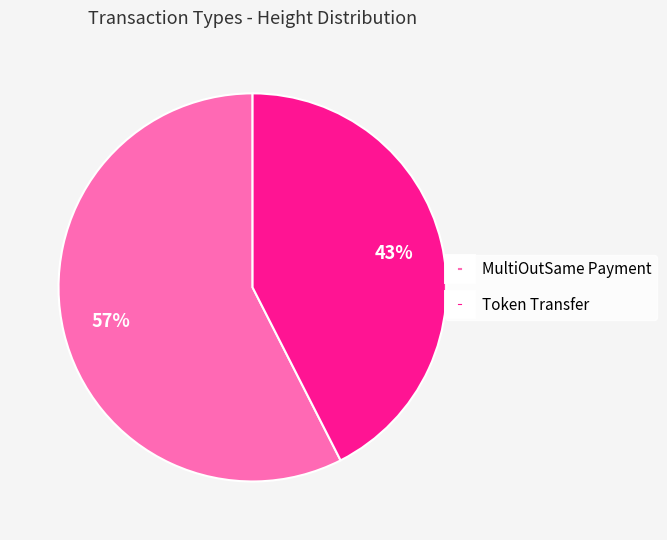

To the nearest percent, what percentage of the pie is Token Transfer?

43%